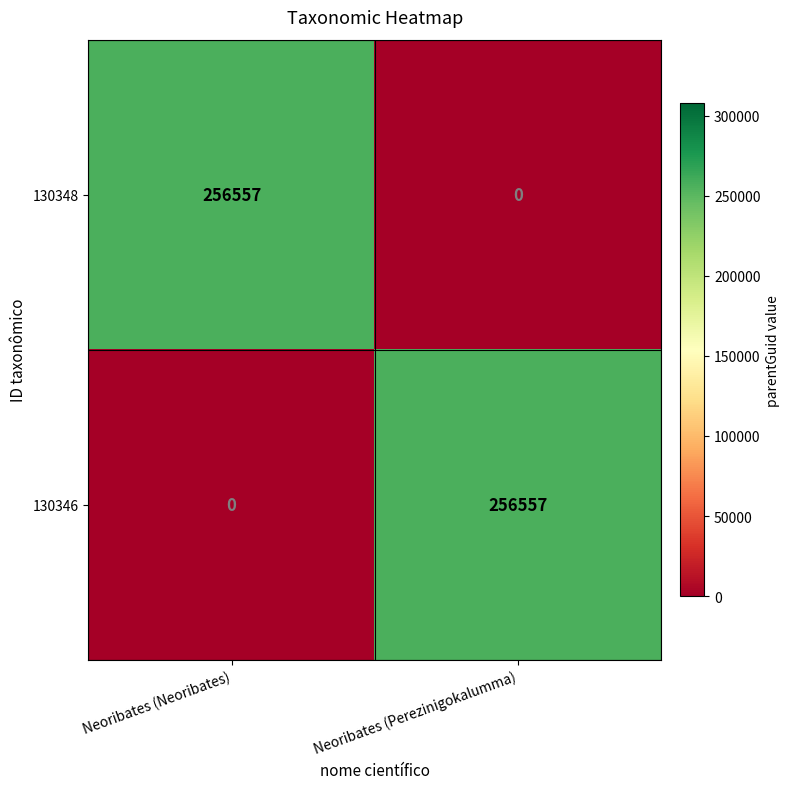

At how many categories does at least one series exceed 244842?

2